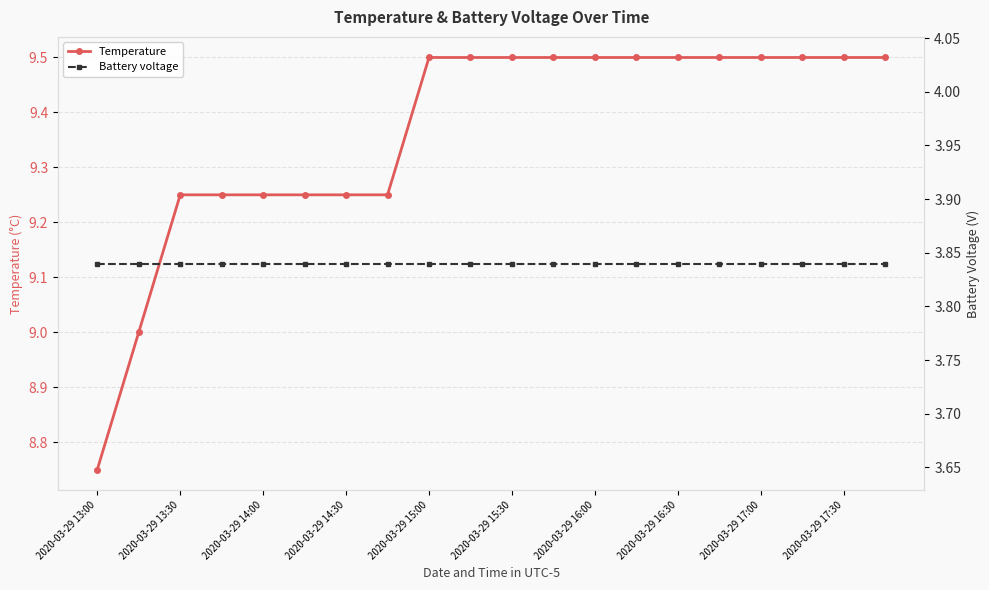

What is the maximum value for Temperature?

9.5